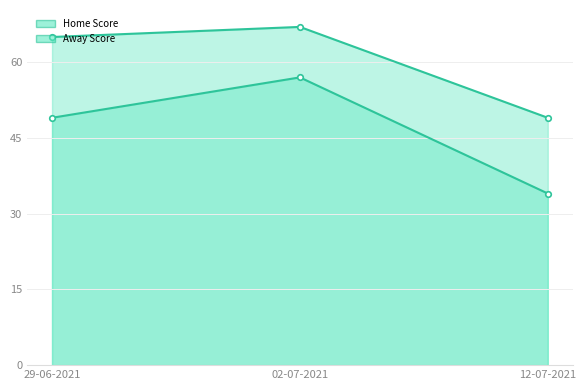

Reading right to left, what are all the values shown in this chart?

Home Score: 49	67	65
Away Score: 34	57	49